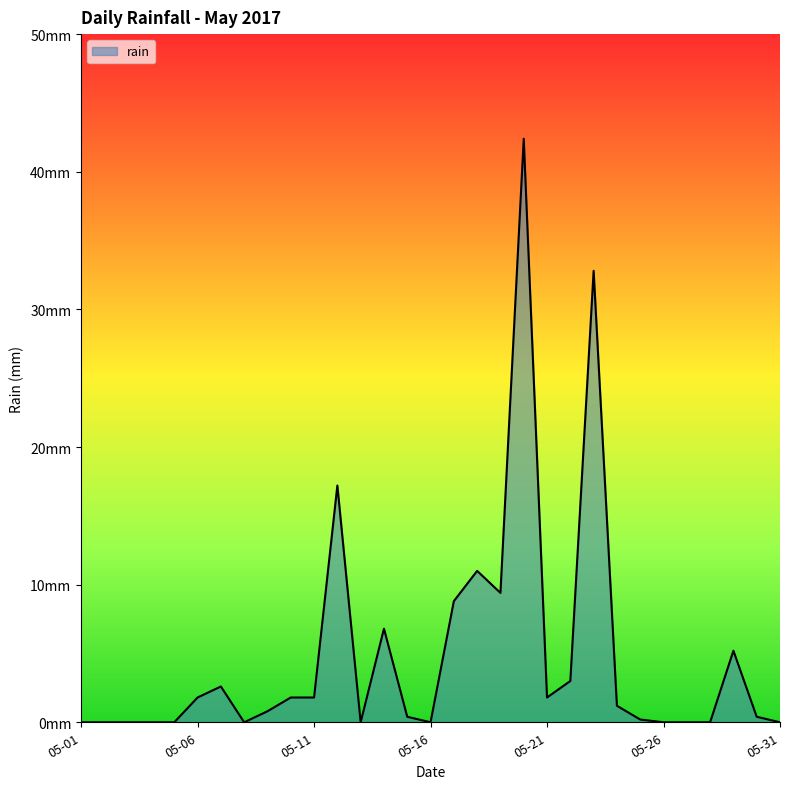

Is this an area chart (filled region under the line)?

Yes